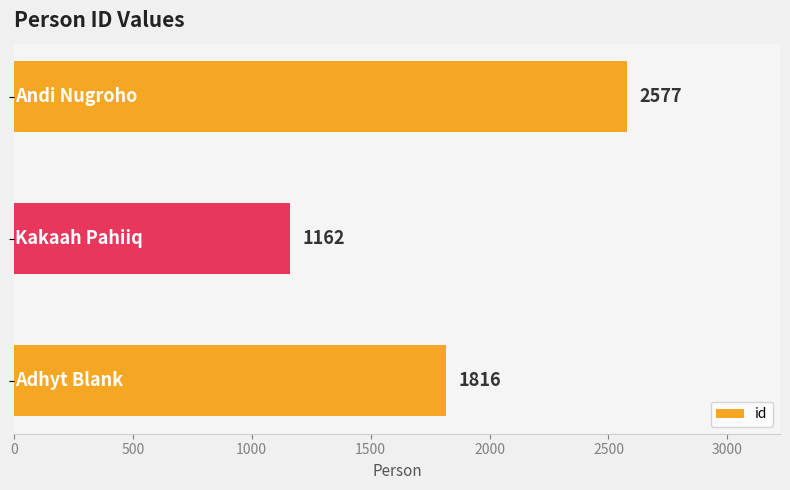

How many values are below 1816?

1